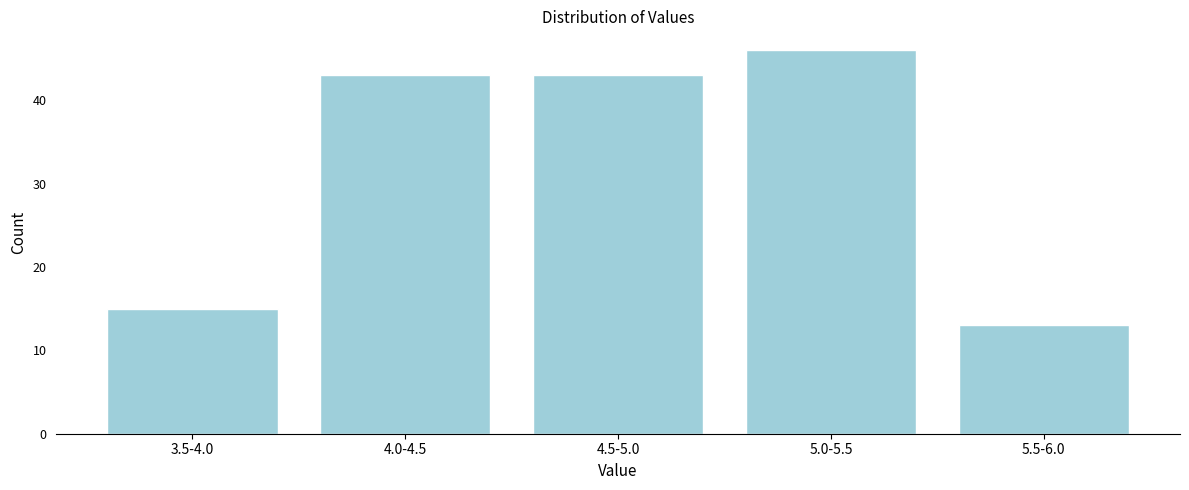

Reading left to right, what are all the values shown in this chart?

3.5-4.0=15	4.0-4.5=43	4.5-5.0=43	5.0-5.5=46	5.5-6.0=13